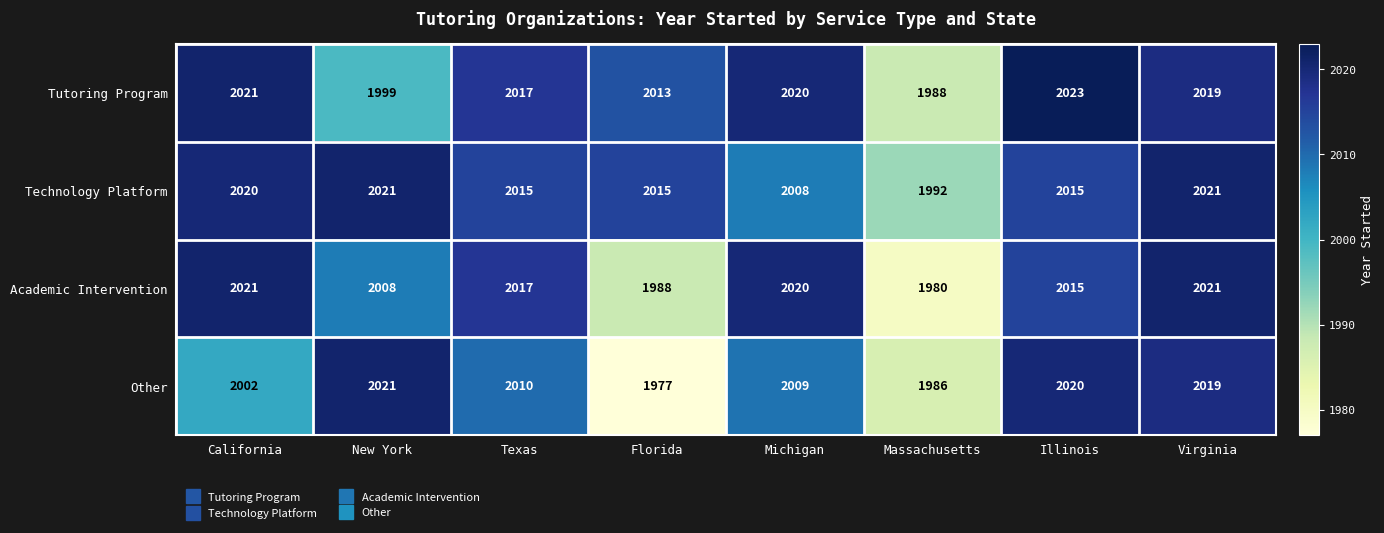

Read the Other value at Michigan, to the nearest 10.

2010